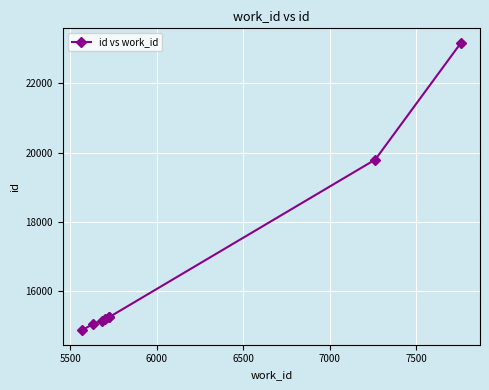

What is the maximum value shown in the chart?

23173